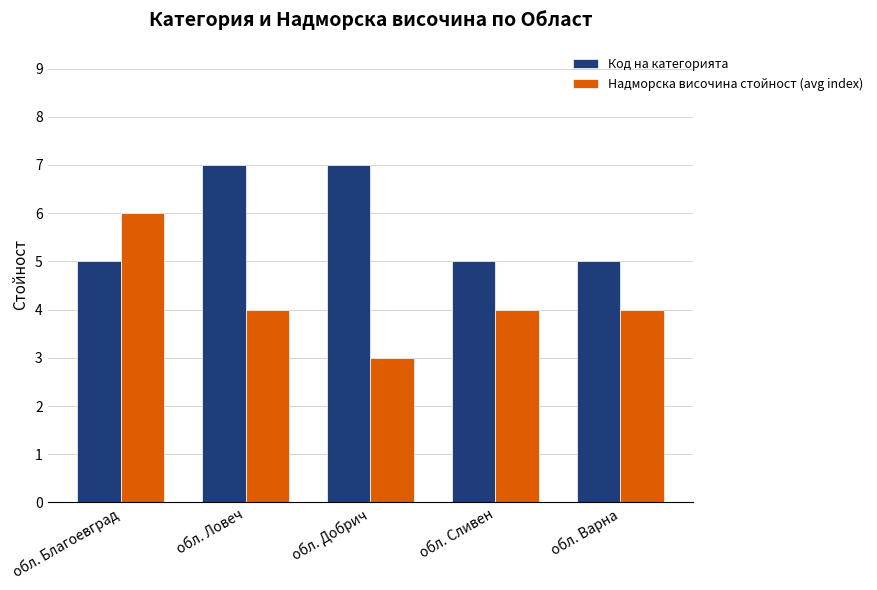

What is the lowest value of the Код на категорията series?

5